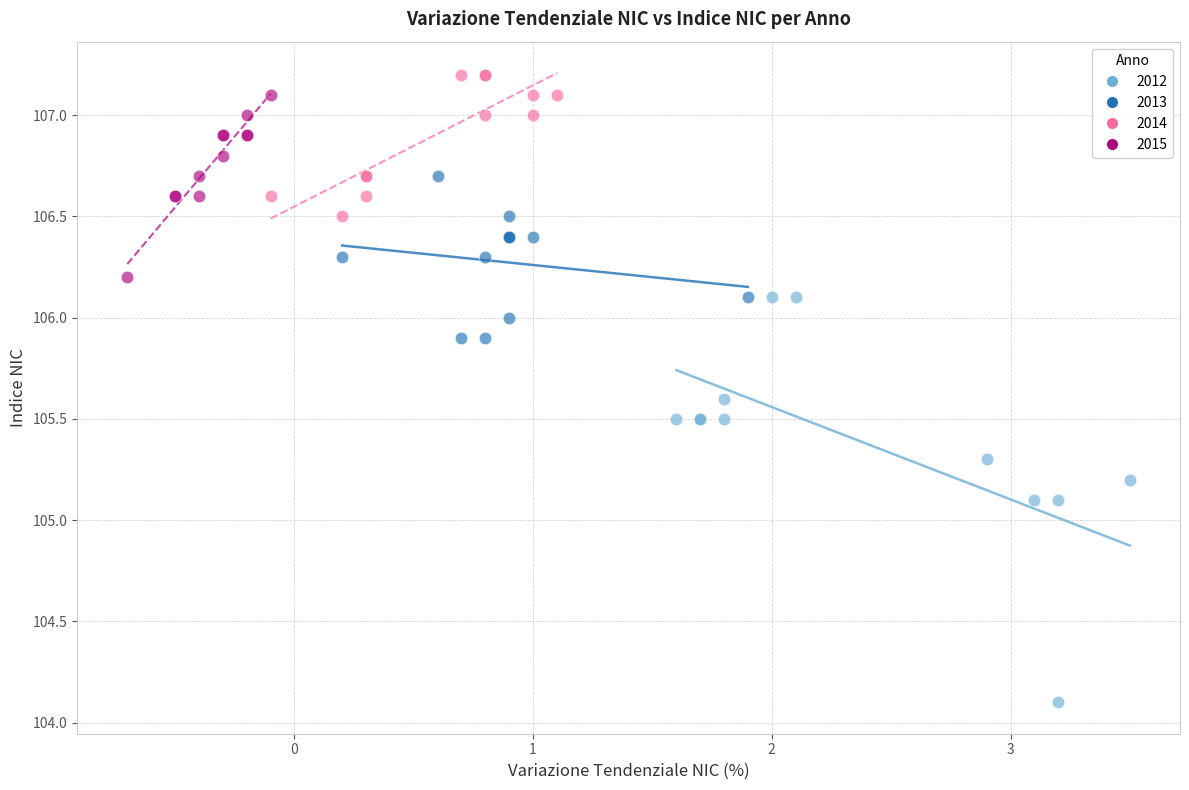

Which series reaches the minimum Y coordinate?

2012